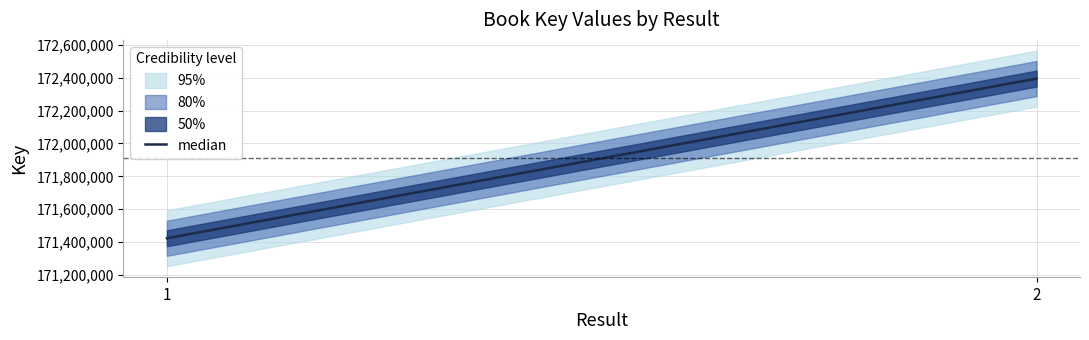

Count the values in the range 171423122 to 172395098.

2